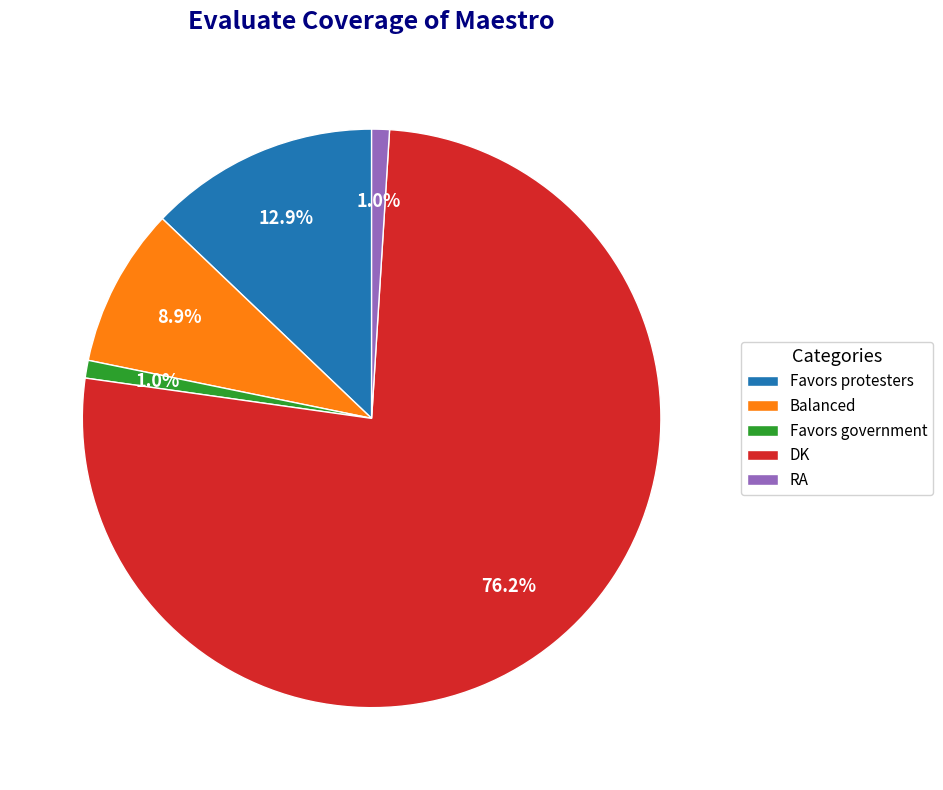

Is it true that Favors protesters is 13% of the pie?

True